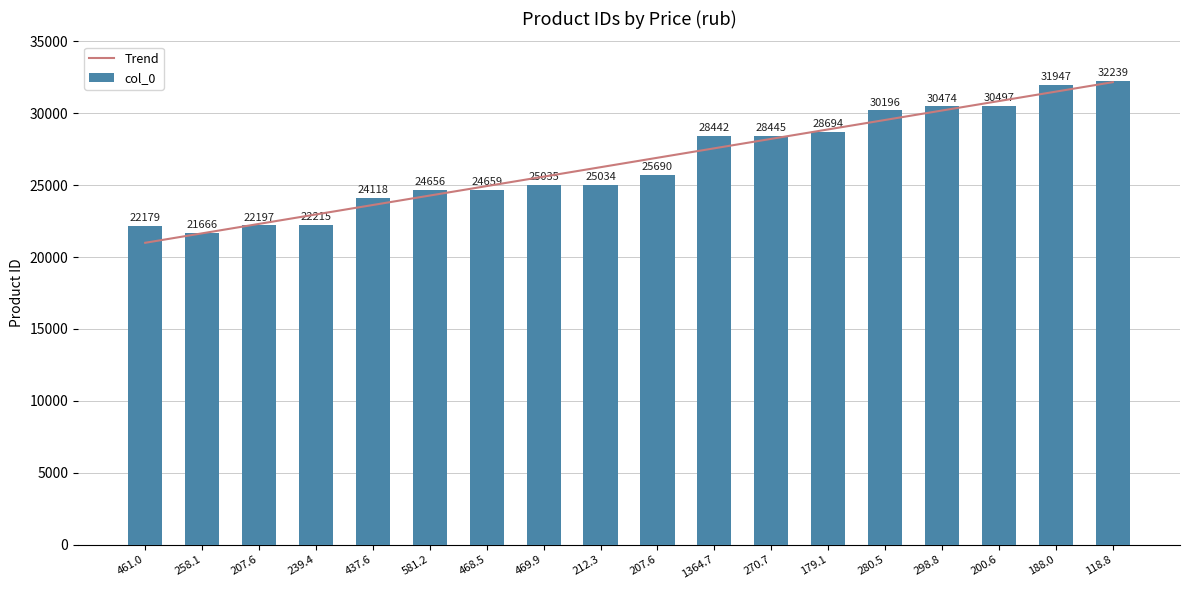

What are all the series names shown in the legend?

Trend, col_0